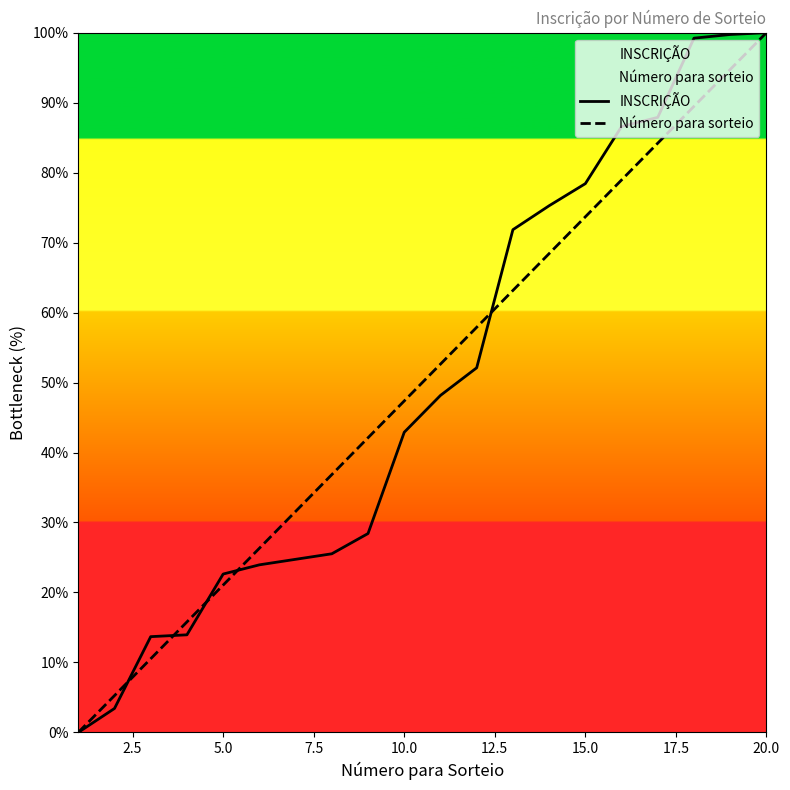

True or false: Número para sorteio has more than 2 points higher than both neighbors.

False